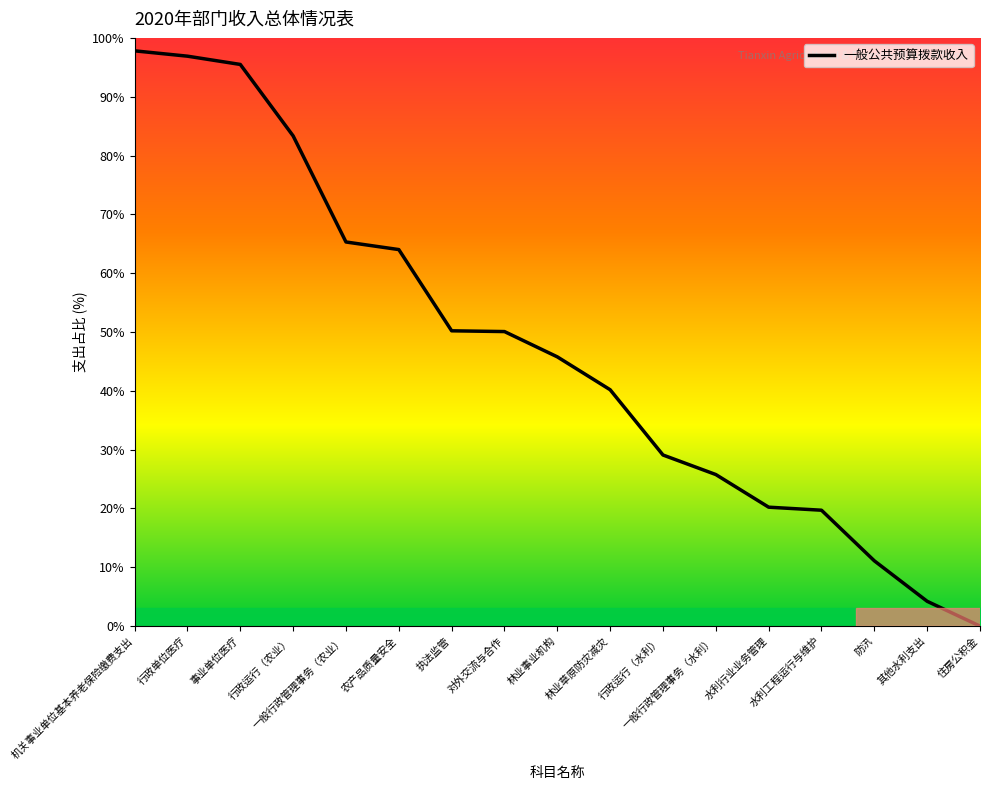

How many lines are shown in the chart?

1